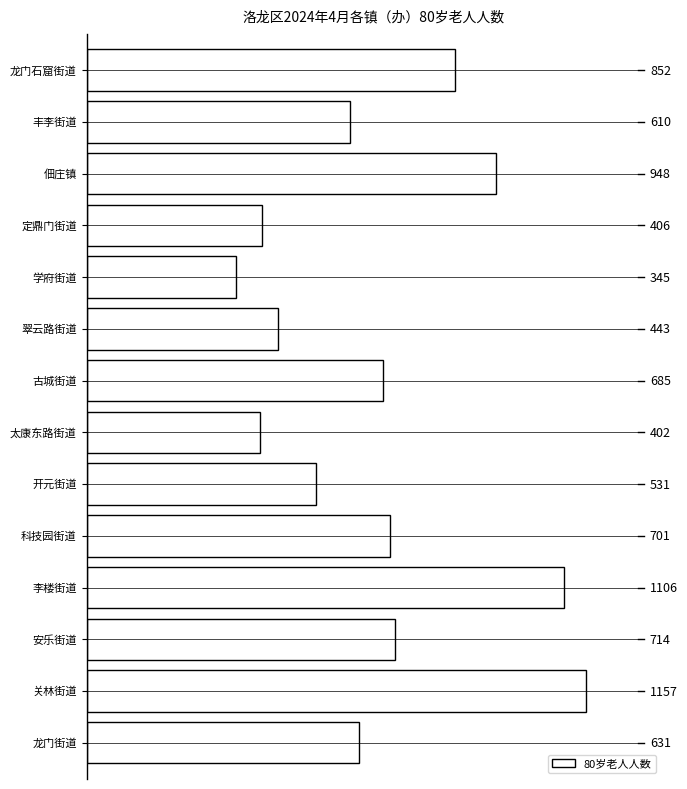

What is the sum of all values?

9531